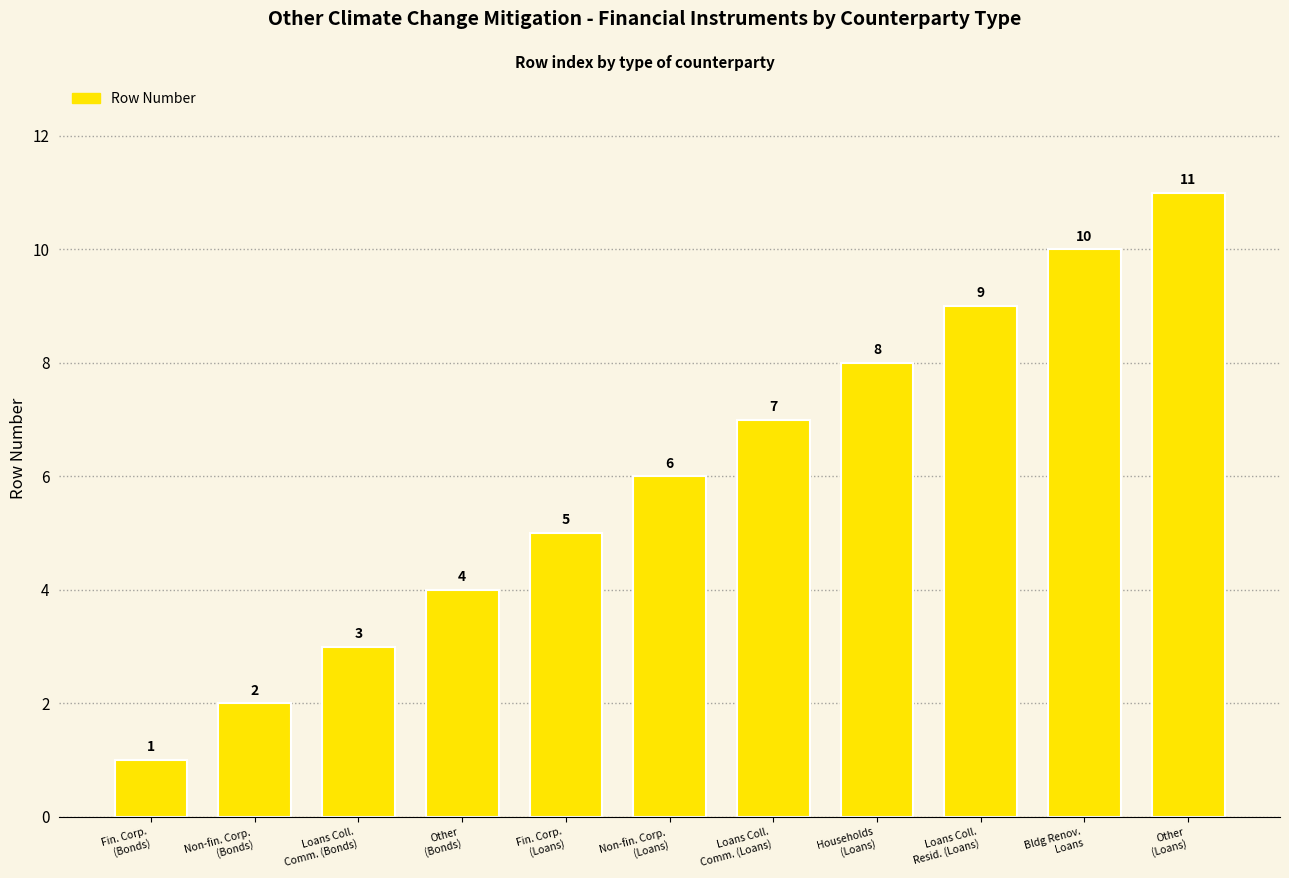

Which label corresponds to the smallest value in the chart?

Fin. Corp.
(Bonds)